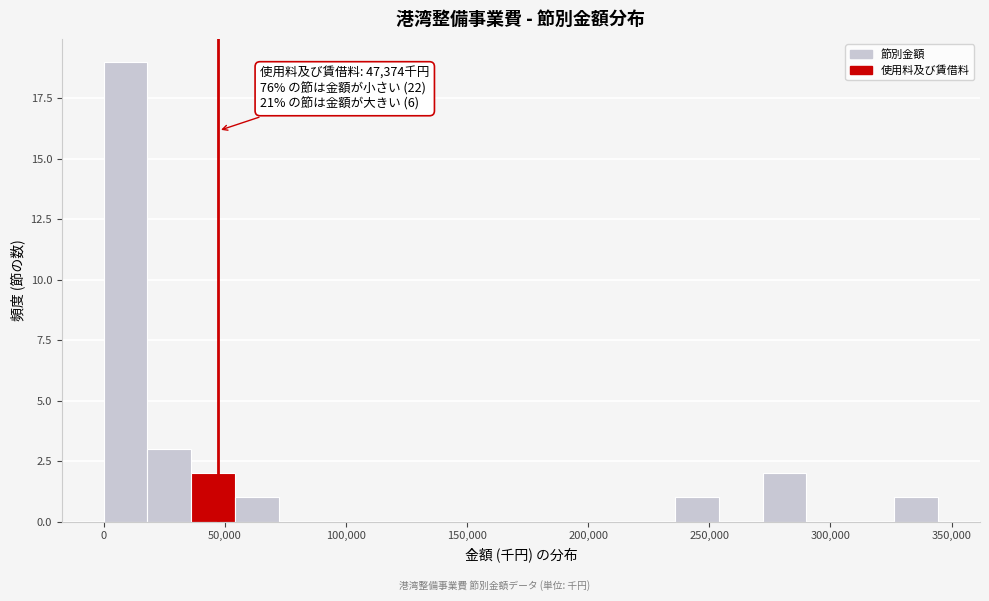

Read against the x-axis, roughly where is the centre of the tallest bar?

10000